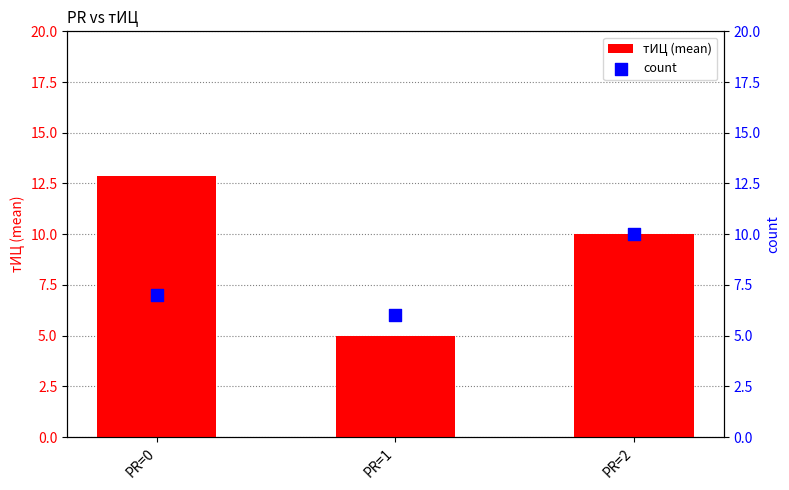

Is the value of тИЦ (mean) at PR=1 greater than the value of count at PR=0?

No